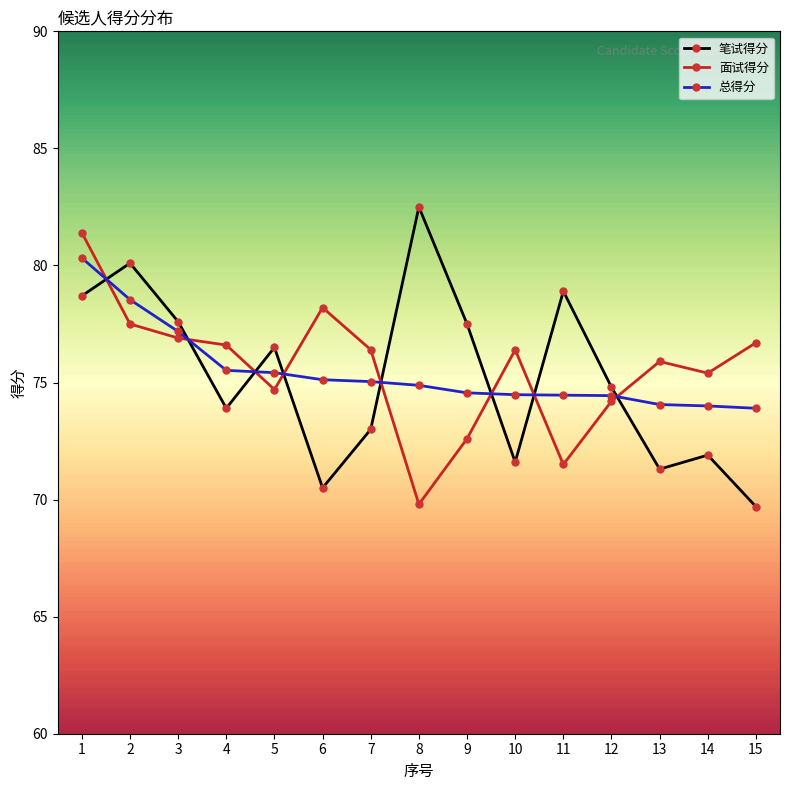

Which category has the lowest value across all series?

15